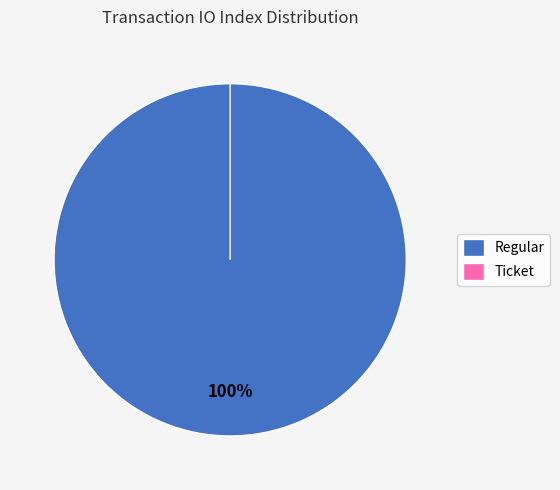

To the nearest percent, what is the difference between the largest and smallest slice percentages?

100%